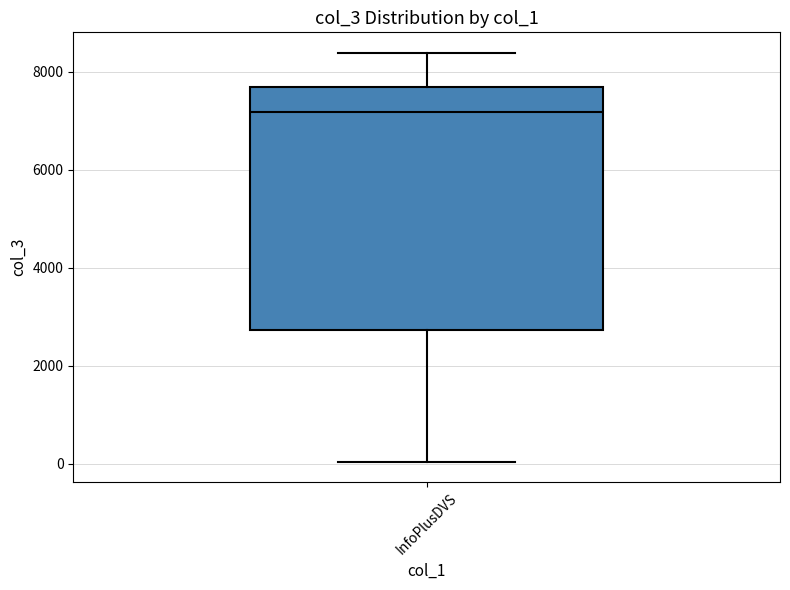

Where is the upper edge of the box for InfoPlusDVS on the y-axis? The values are not printed on the chart, so give them approximately, as read against the axis.

7600